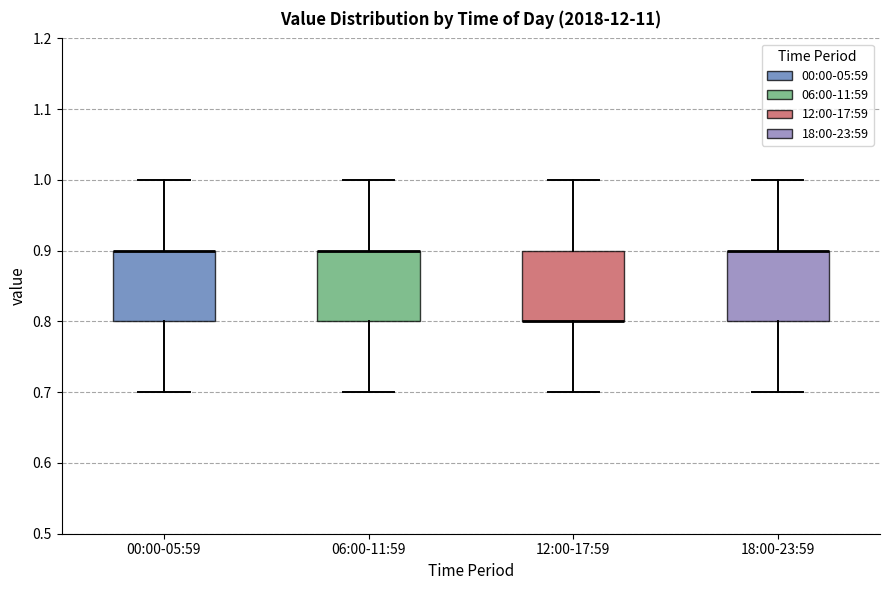

Reading left to right, read every box against the y-axis: the position of its median line, the range the box covers, and the ends of its whiskers. The values are not printed on the chart, so give them approximately, as read against the axis.

00:00-05:59: median 0.9 (drawn on the box's upper edge), box 0.8 to 0.9, whiskers 0.7 to 1.0
06:00-11:59: median 0.9 (drawn on the box's upper edge), box 0.8 to 0.9, whiskers 0.7 to 1.0
12:00-17:59: median 0.8 (drawn on the box's lower edge), box 0.8 to 0.9, whiskers 0.7 to 1.0
18:00-23:59: median 0.9 (drawn on the box's upper edge), box 0.8 to 0.9, whiskers 0.7 to 1.0